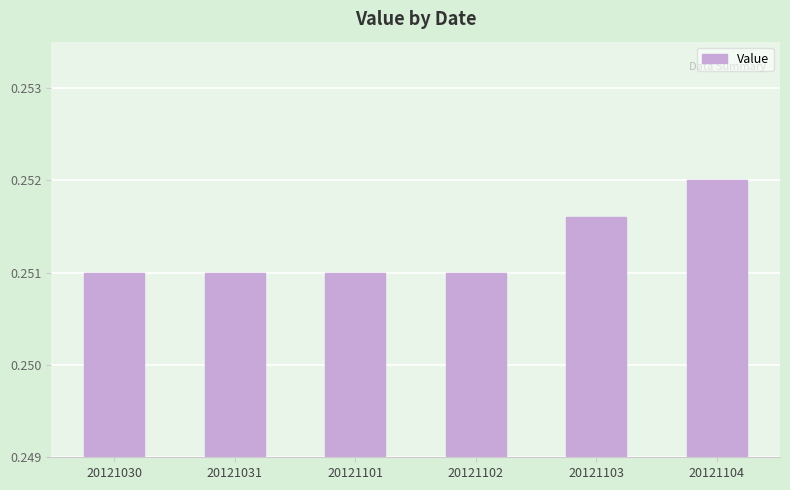

How many values are between 0 and 1?

6